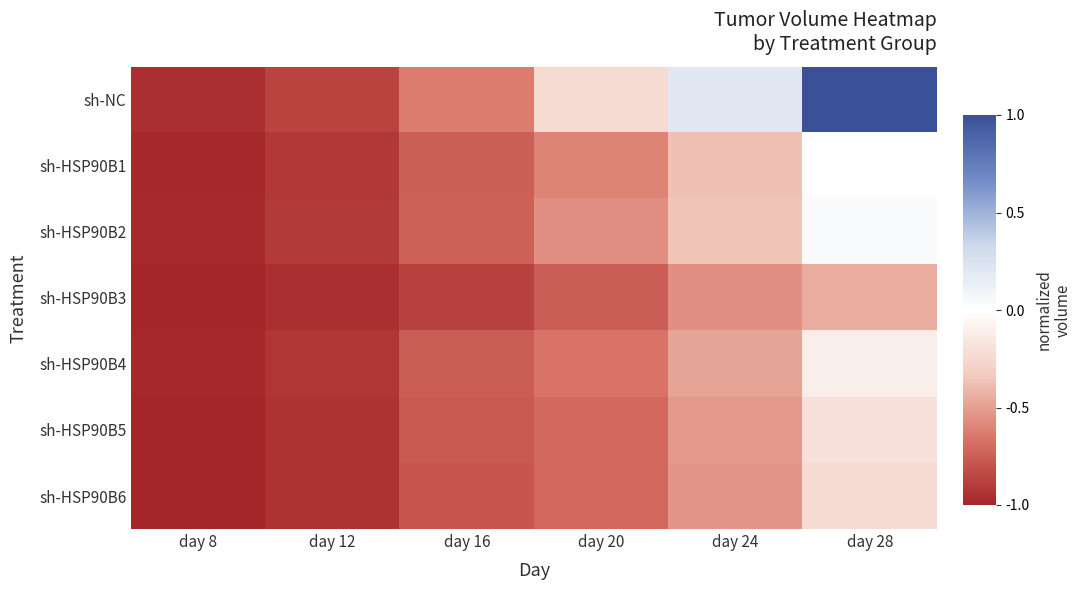

What is the difference between the highest and lowest values at day 20?

0.5